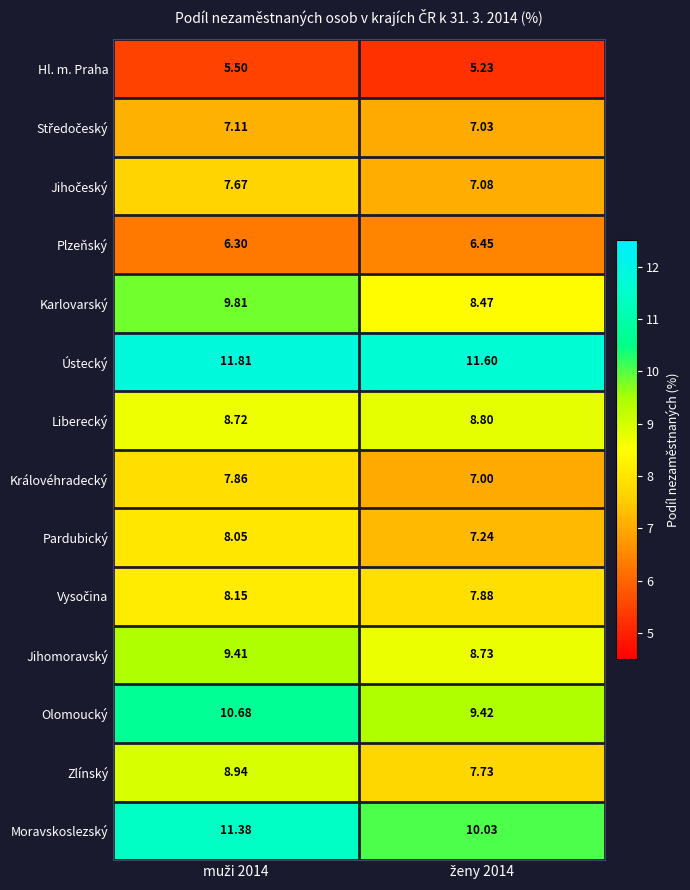

Which series has the largest total across all categories?

Ústecký